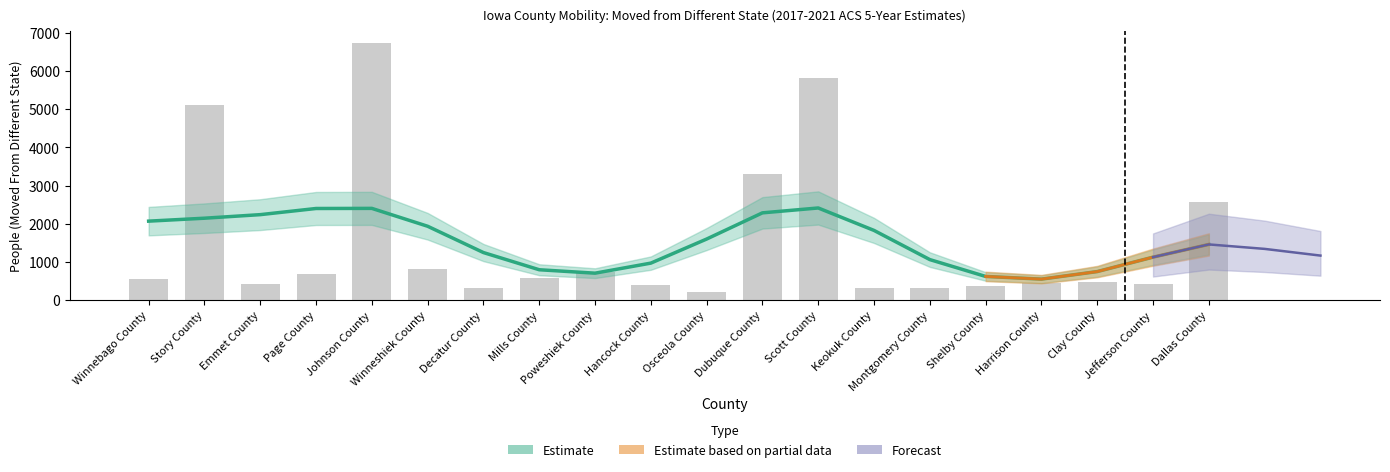

Reading left to right, what are all the values shown in this chart?

Winnebago County=560	Story County=5118	Emmet County=431	Page County=693	Johnson County=6717	Winneshiek County=806	Decatur County=309	Mills County=590	Poweshiek County=731	Hancock County=410	Osceola County=213	Dubuque County=3302	Scott County=5802	Keokuk County=331	Montgomery County=326	Shelby County=370	Harrison County=450	Clay County=470	Jefferson County=426	Dallas County=2572